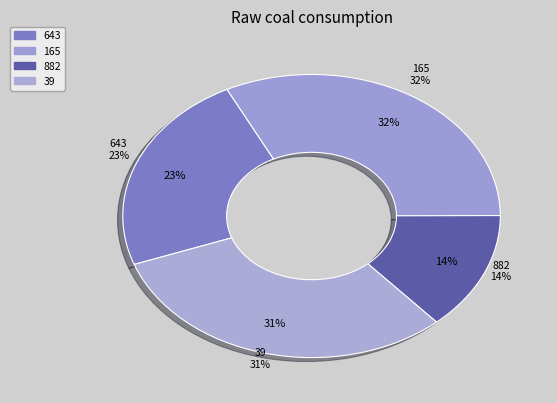

To the nearest percent, what percentage of the pie is 165?

32%